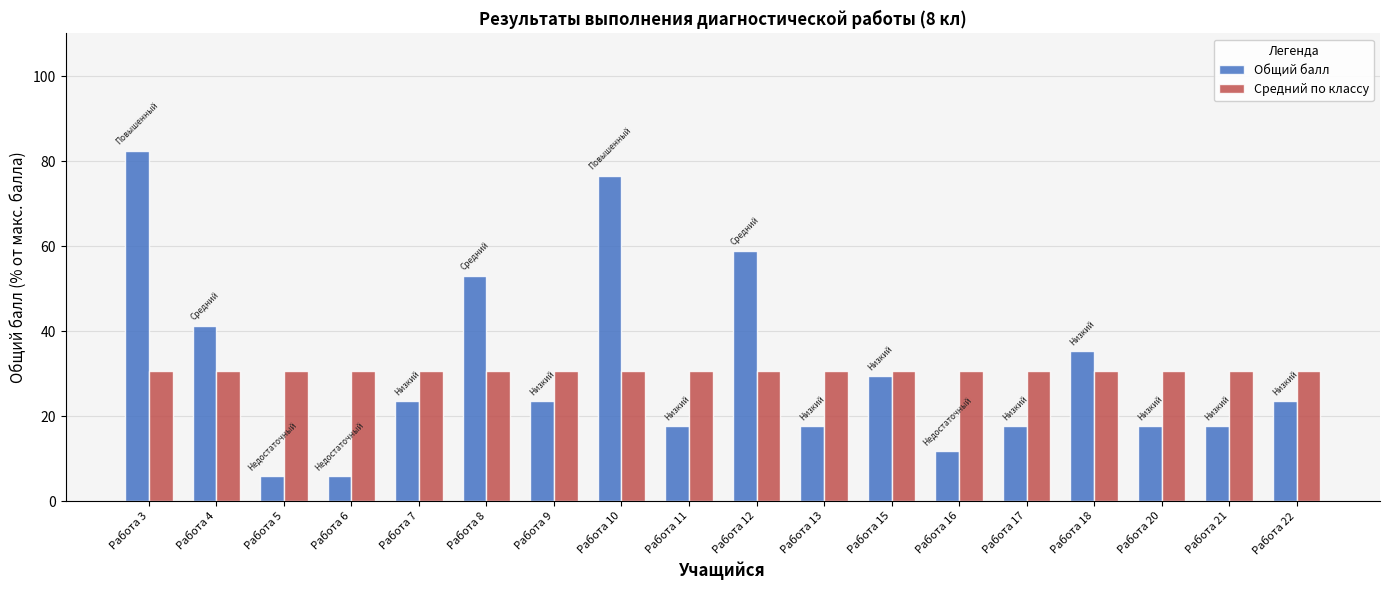

How many values in the Общий балл series are below 23?

8